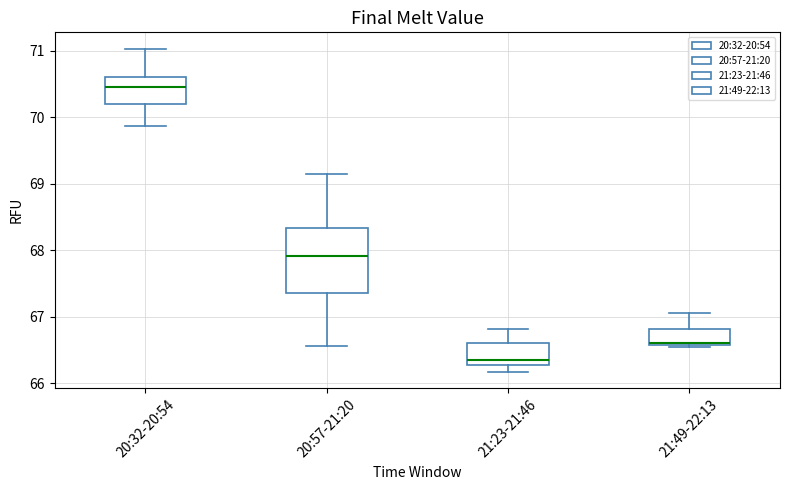

Comparing the boxes themselves (not the whiskers), which one is the tallest?

20:57-21:20